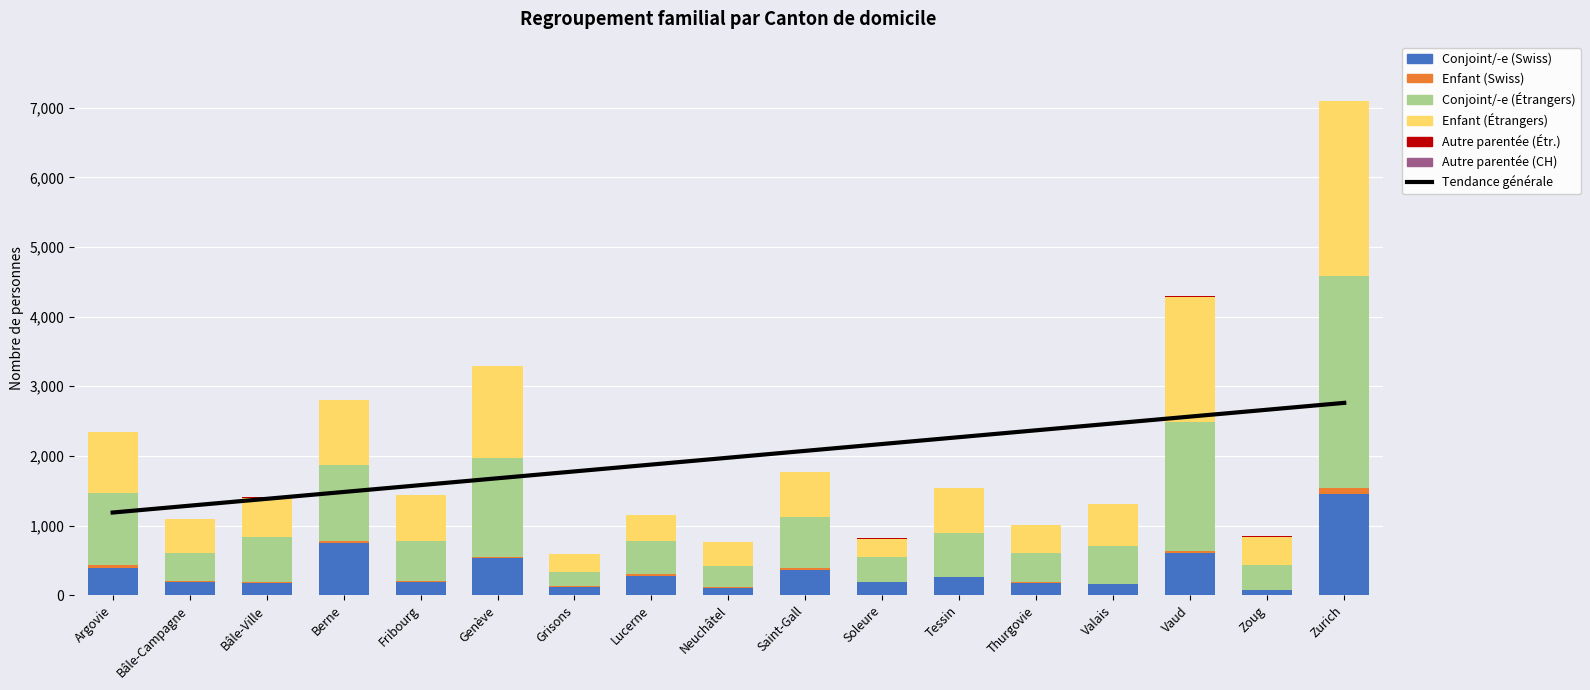

The Autre parentée (CH) series shows 1 at Zurich. True or false?

True